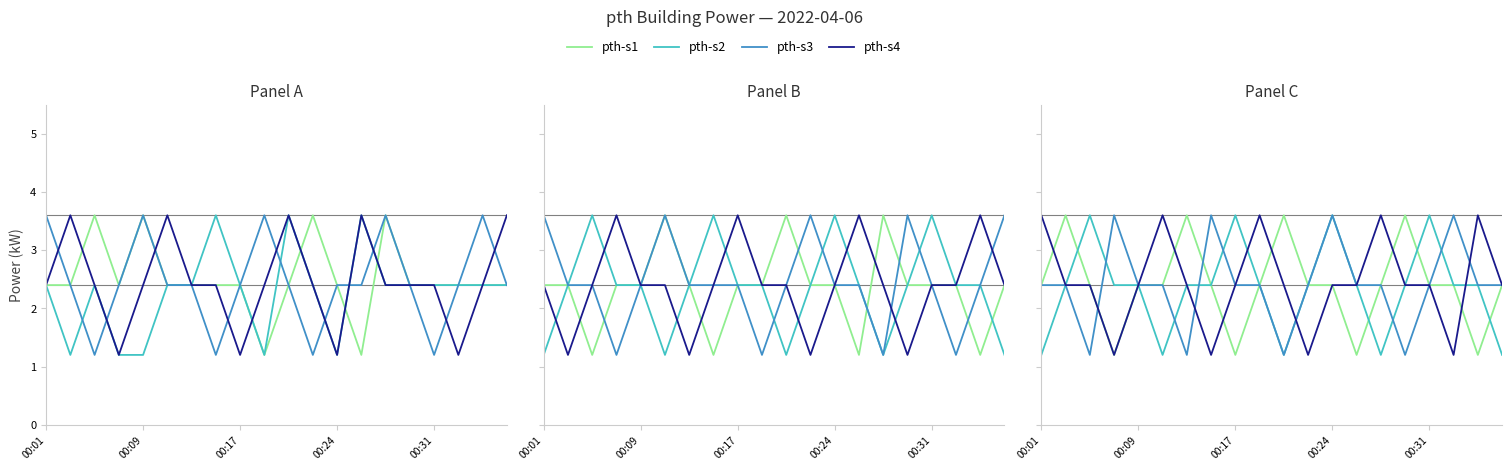

How many times do pth-s4 and pth-s1 cross each other?

6